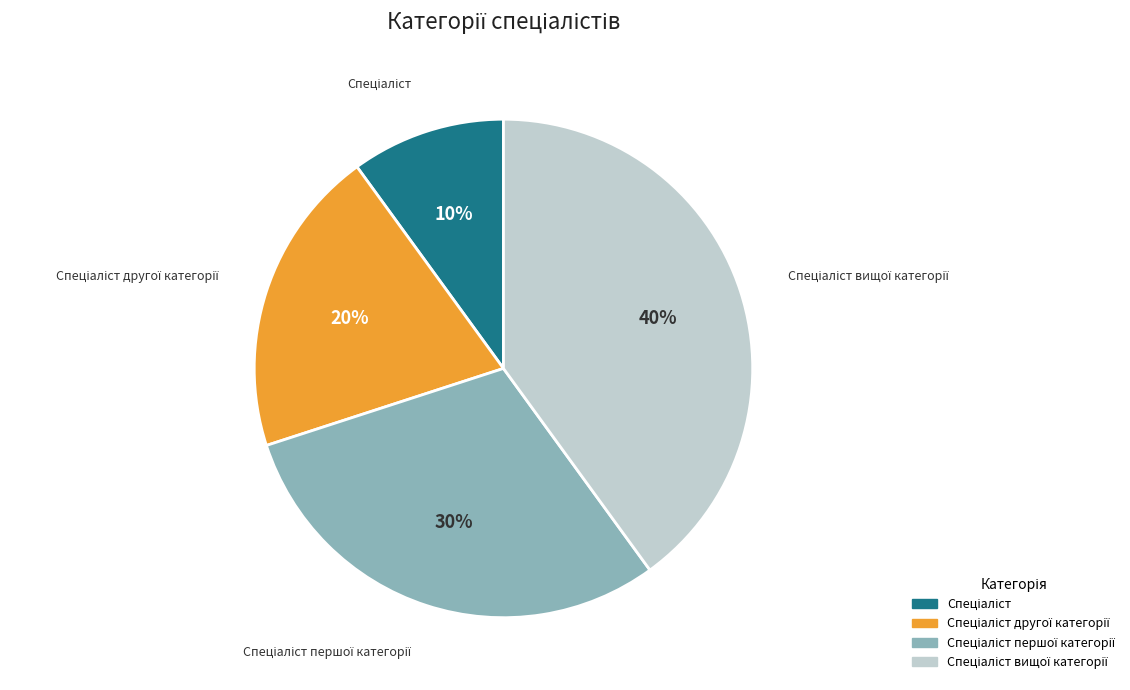

To the nearest percent, what is the difference between the largest and smallest slice percentages?

30%